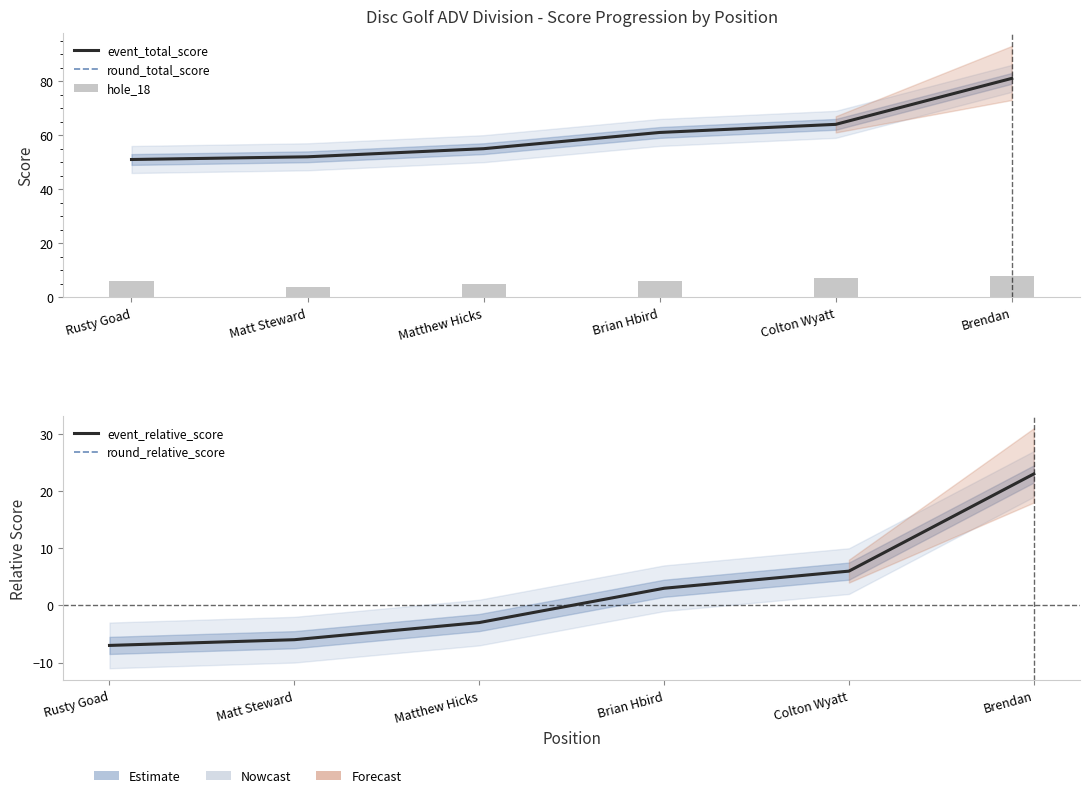

What is the label of the 4th bar from the right?

Matthew Hicks